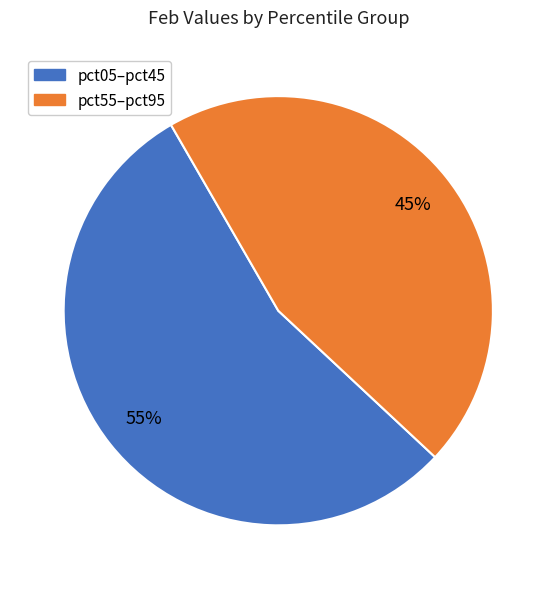

Is there a majority slice in this chart?

Yes